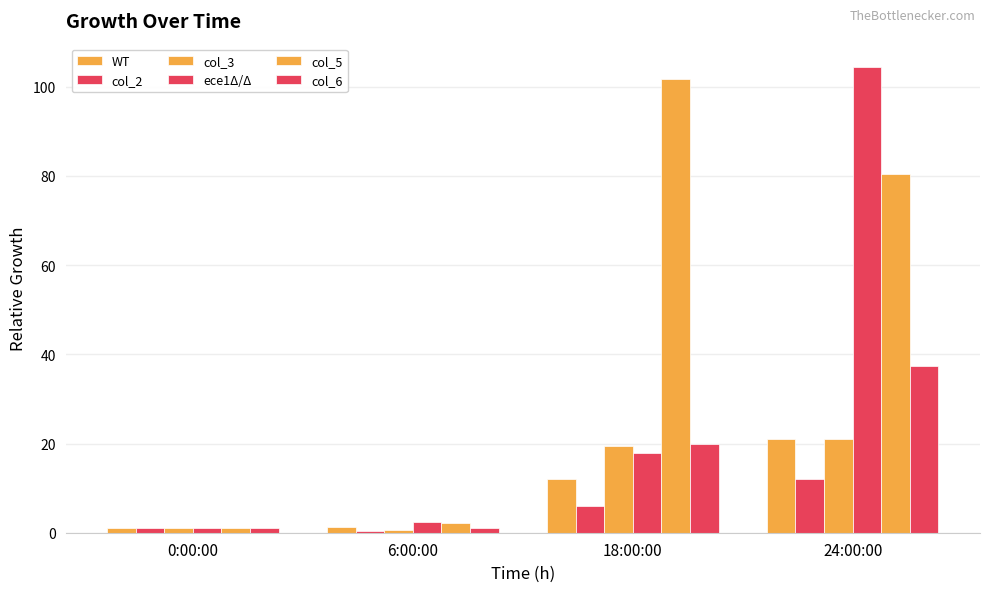

At 6:00:00, list the series in order from smallest to largest.

col_2, col_3, col_6, WT, col_5, ece1Δ/Δ